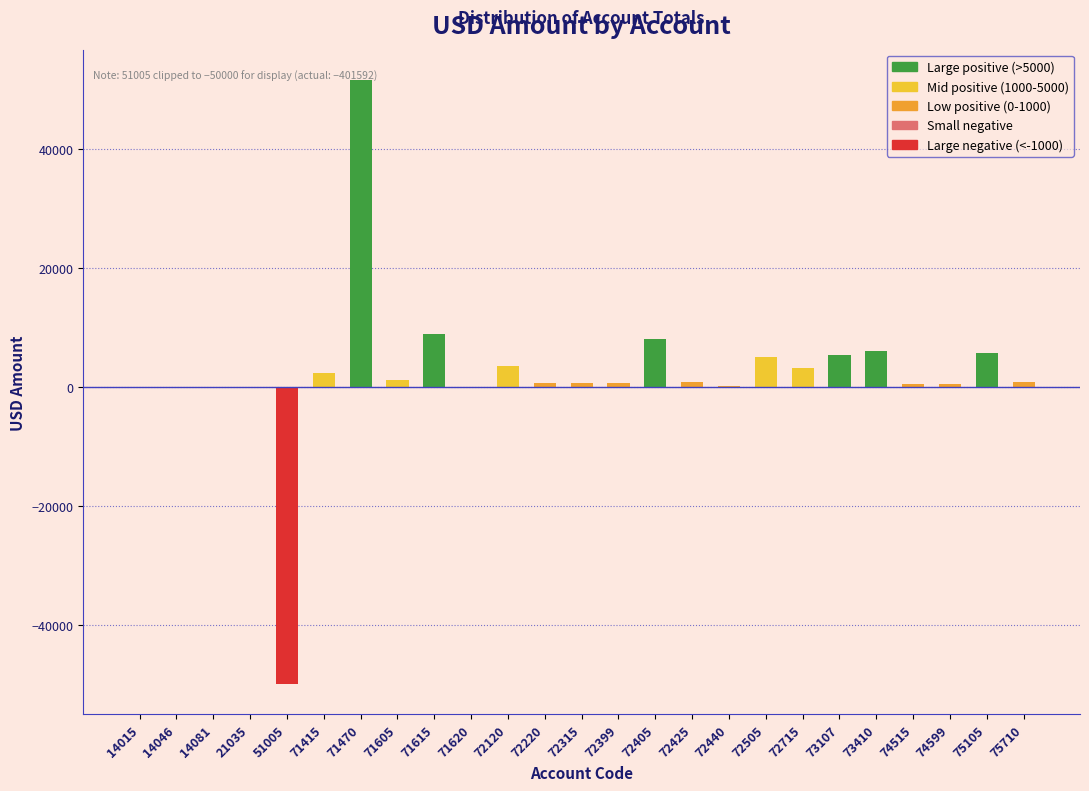

What is the change in value from 21035 to 73410?

+6088.0